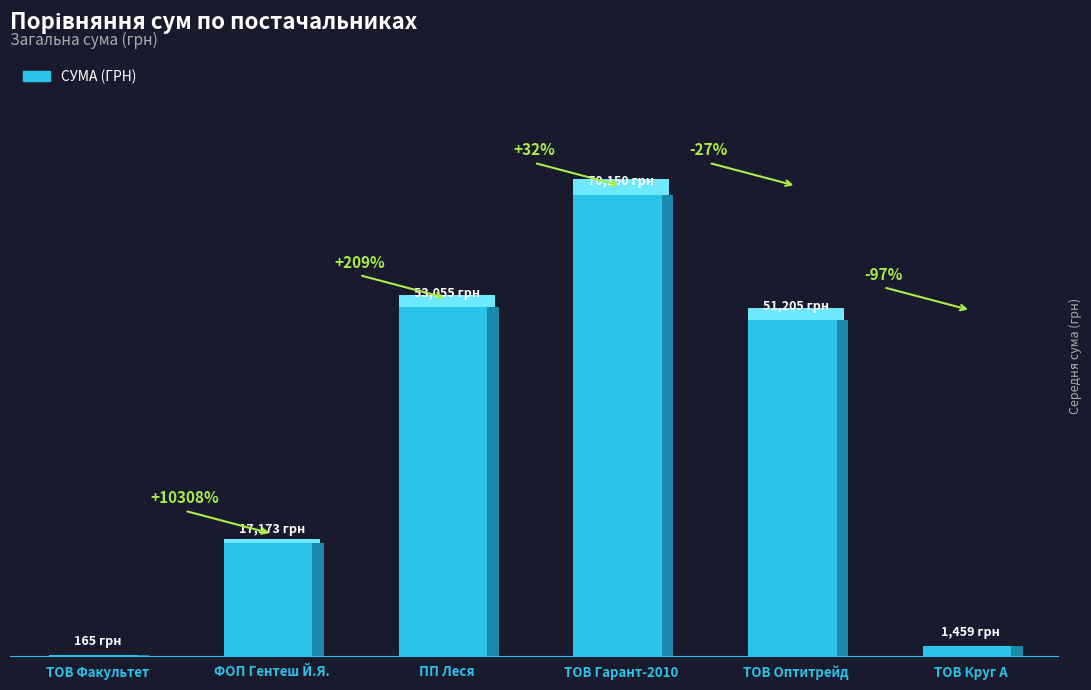

True or false: the data shows 32306.7 at ТОВ Гарант-2010.

False